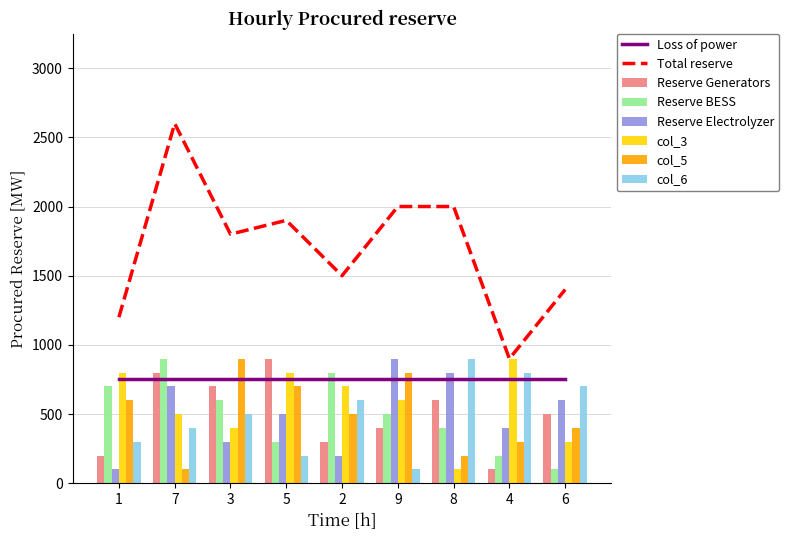

What is the sum of the col_5 values at 7 and 9?

900